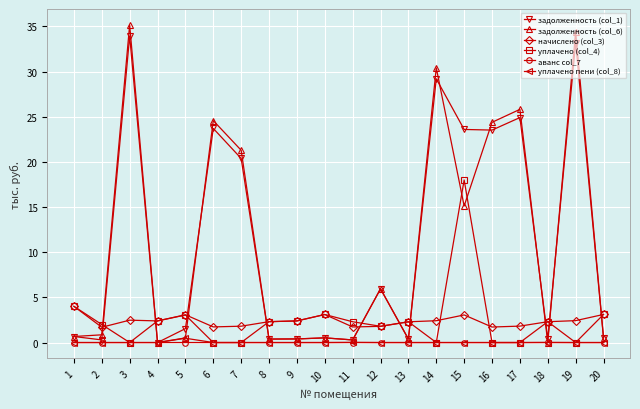

How many distinct data groups are displayed?

6